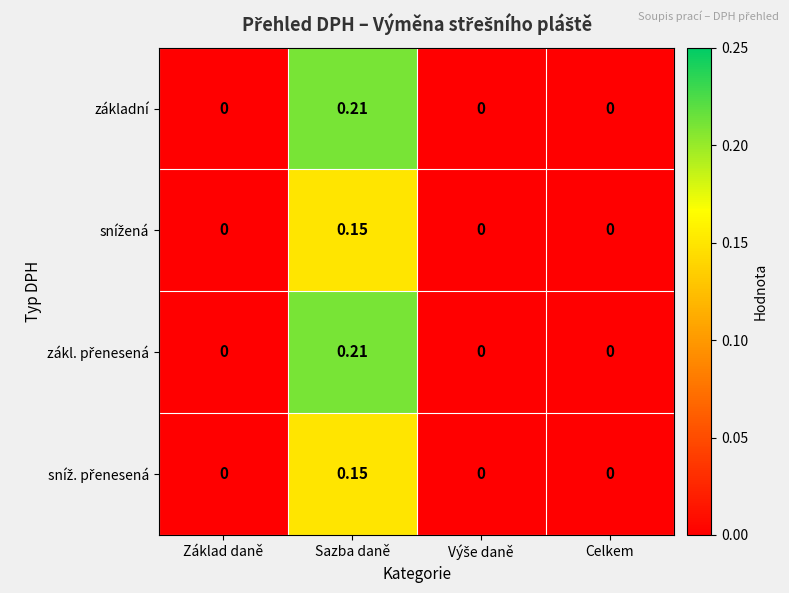

At which category is the sum across all series the highest?

Sazba daně